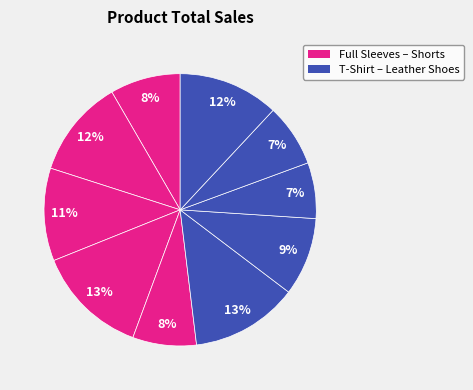

How many segments does this pie chart have?

10